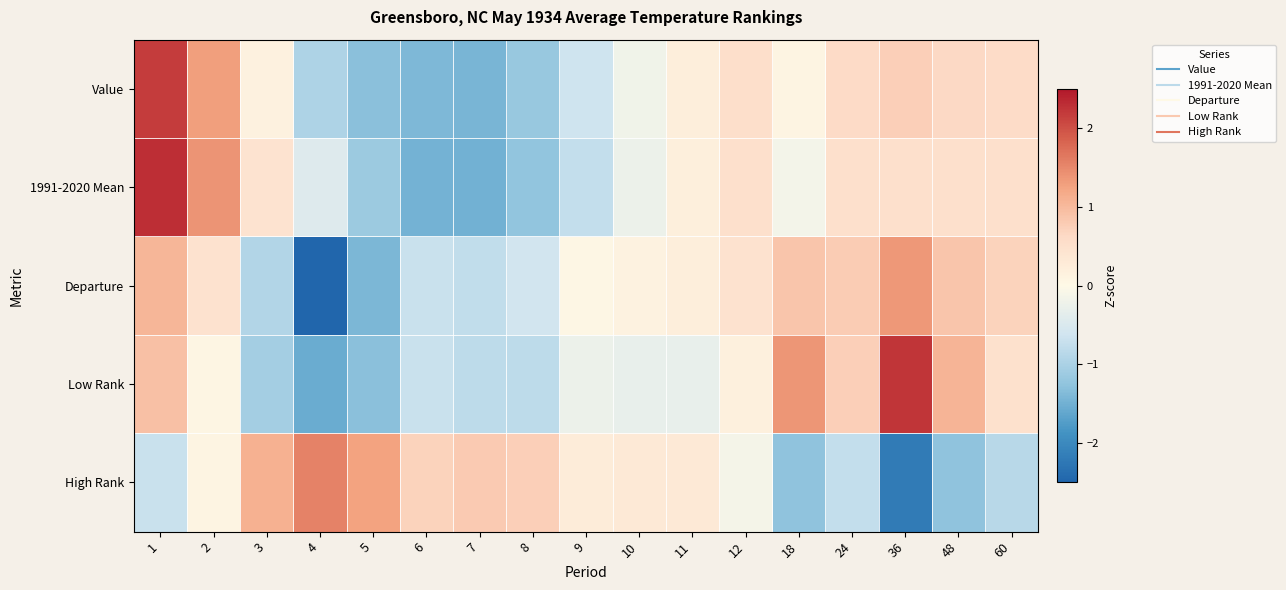

Rank the series by their maximum value, from lowest to highest.

Departure, High Rank, Value, Low Rank, 1991-2020 Mean